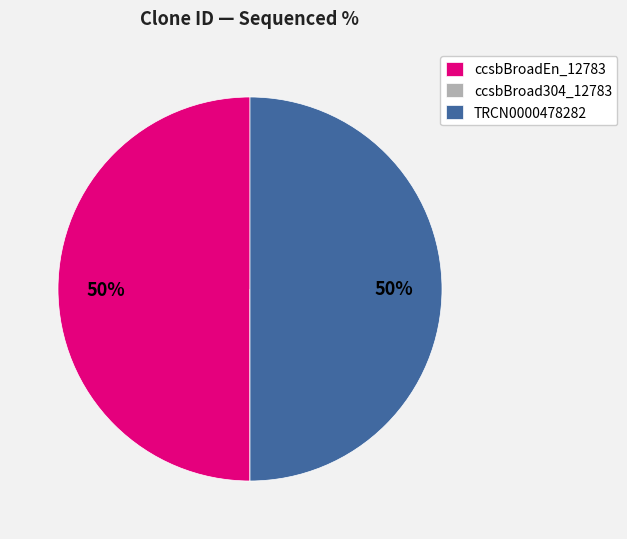

To the nearest percent, what is the difference between the largest and smallest slice percentages?

50%